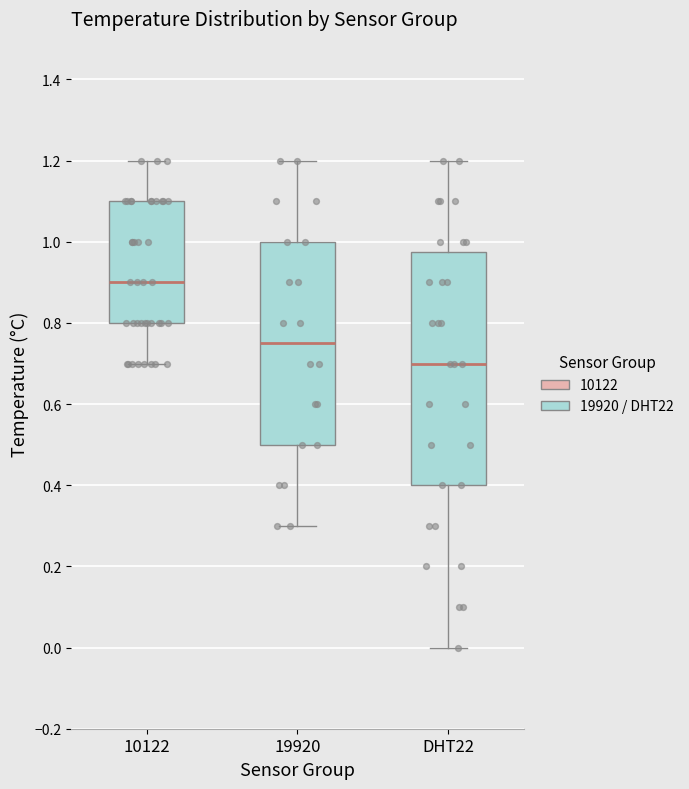

Reading left to right, read every box against the y-axis: the position of its median line, the range the box covers, and the ends of its whiskers. The values are not printed on the chart, so give them approximately, as read against the axis.

10122: median 0.90, box 0.80 to 1.10, whiskers 0.70 to 1.20
19920: median 0.76, box 0.50 to 1.00, whiskers 0.30 to 1.20
DHT22: median 0.70, box 0.40 to 0.98, whiskers 0.00 to 1.20